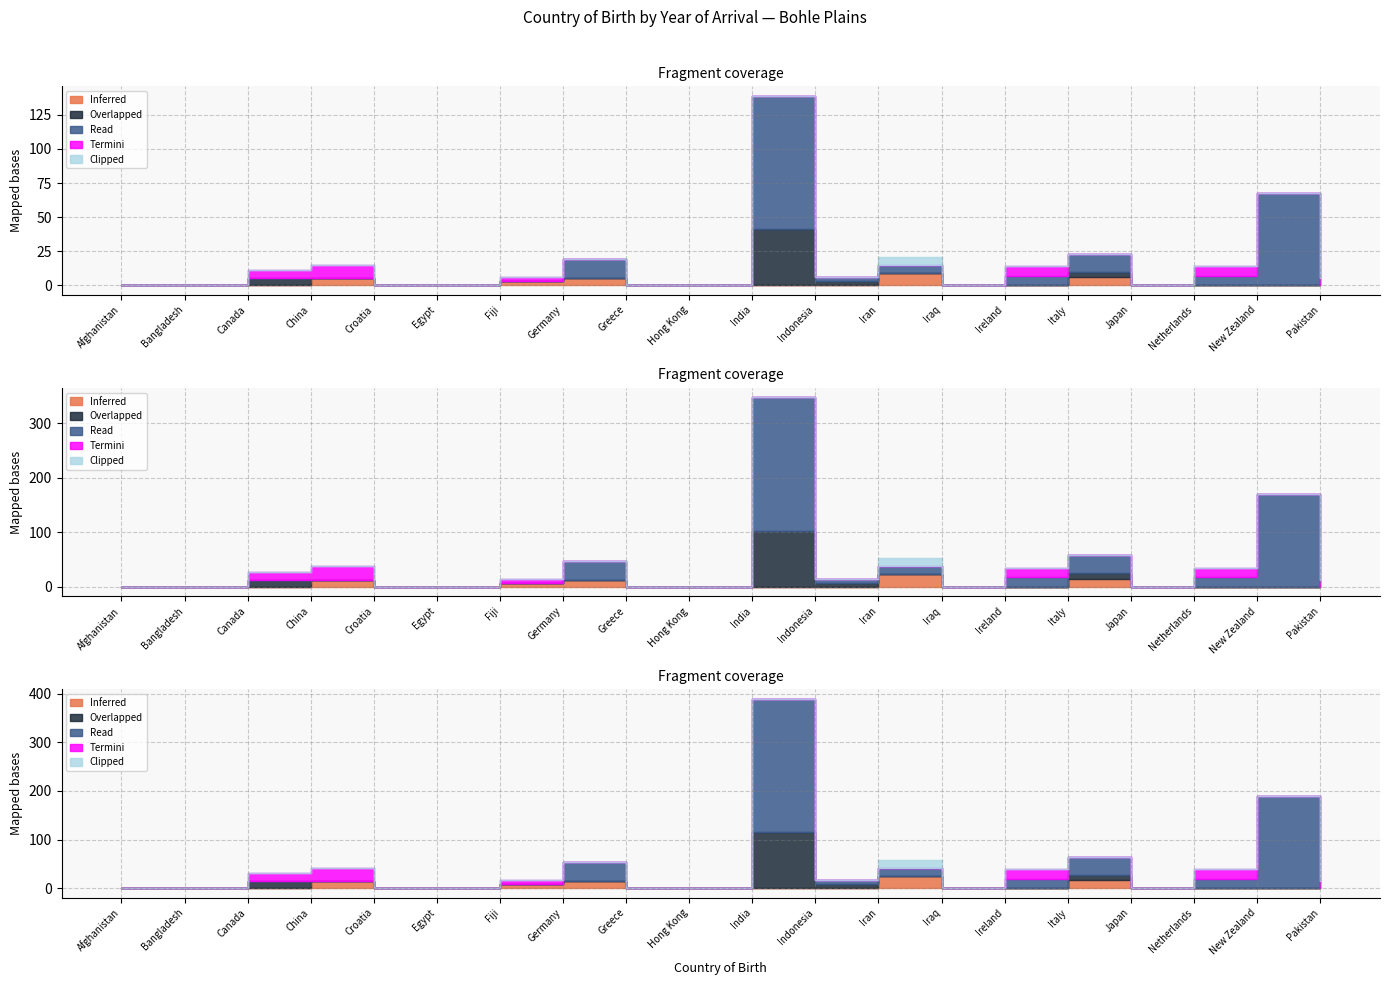

What is the sum of all Inferred values?

28